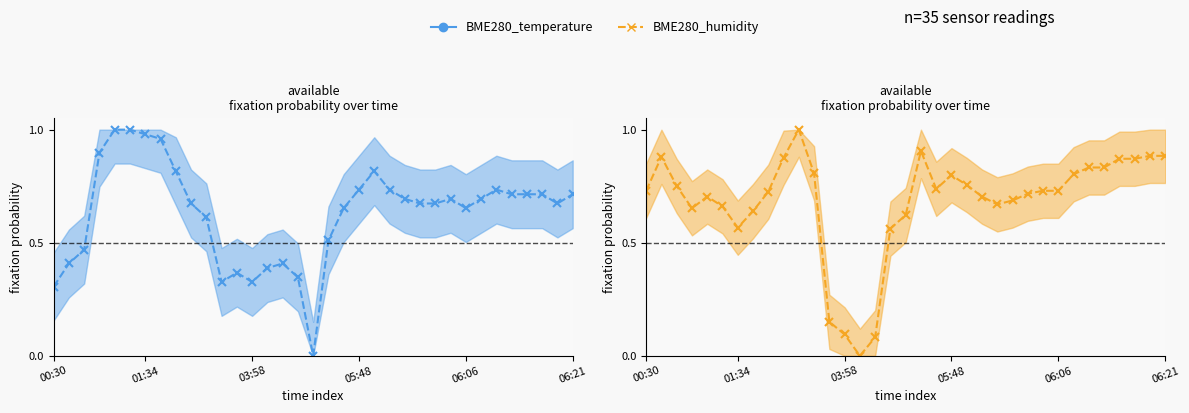

Count the number of data series in this chart.

2